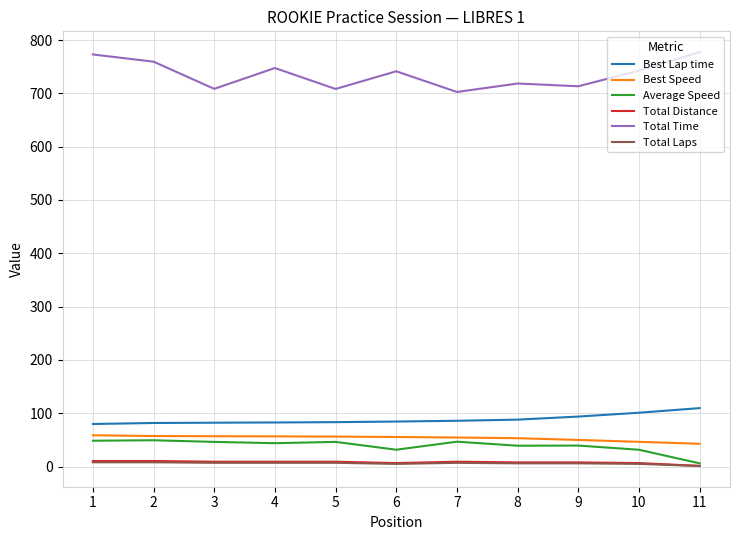

What is the maximum value shown in the chart?

777.4